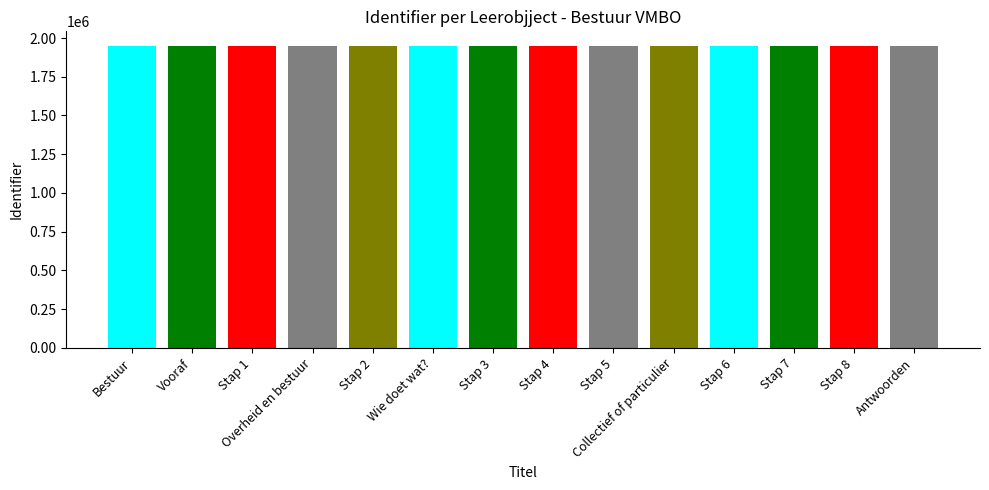

Where is the data nearest to the value 1945782?

Stap 4